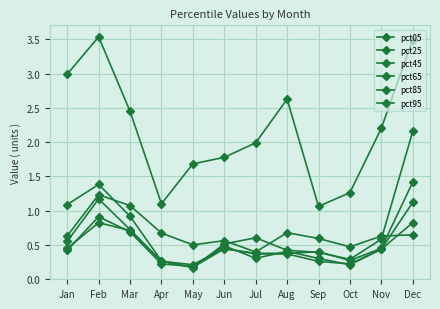

How many lines are shown in the chart?

6